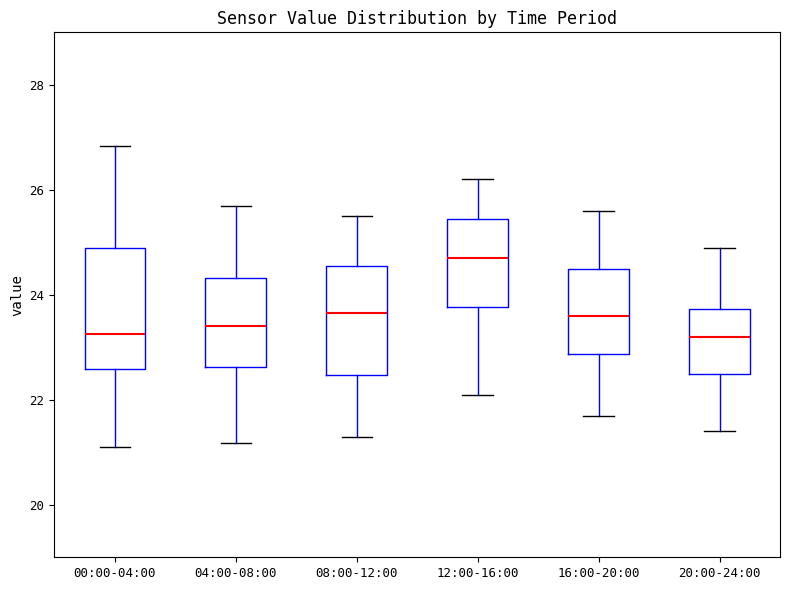

Which box has the highest median line?

12:00-16:00